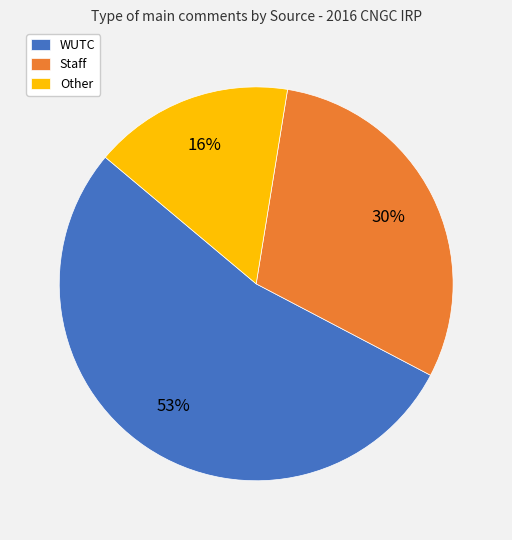

To the nearest percent, what is the combined percentage of WUTC and Other?

70%